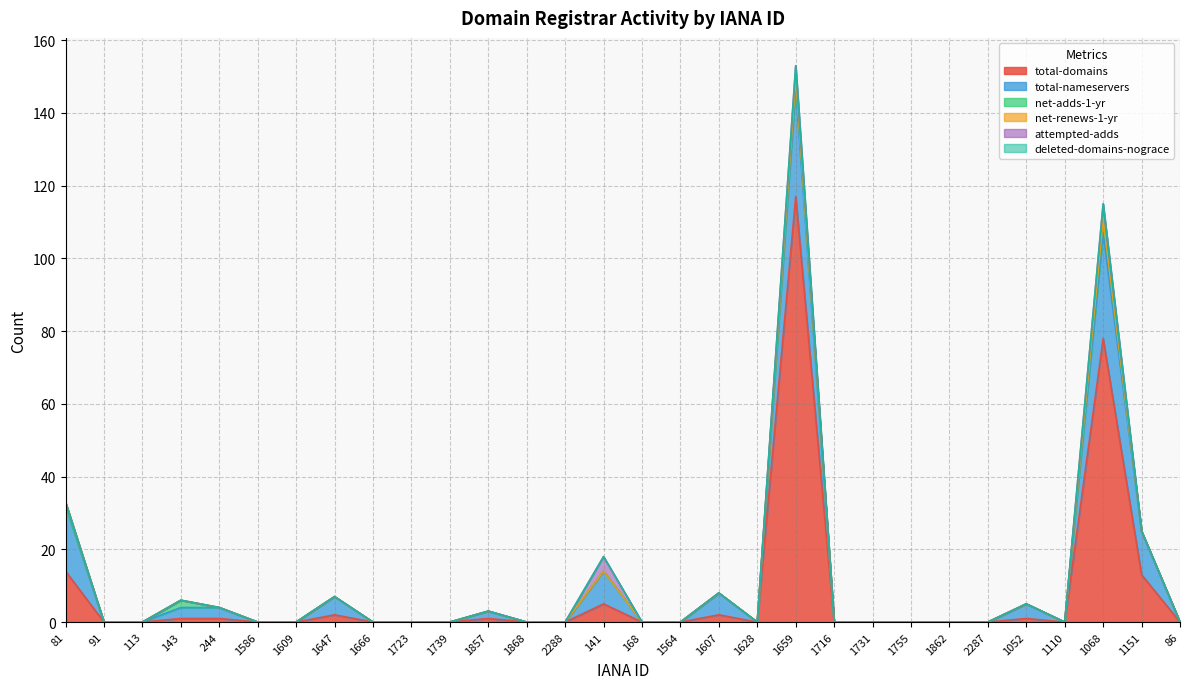

Rank the series at 91 from lowest to highest value.

total-domains, total-nameservers, net-adds-1-yr, net-renews-1-yr, attempted-adds, deleted-domains-nograce